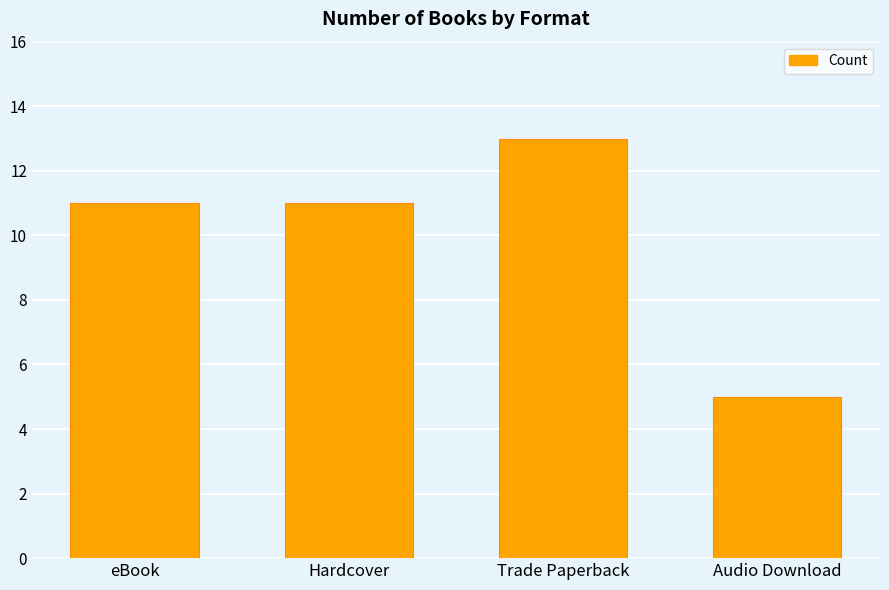

True or false: the data shows 11 at eBook.

True